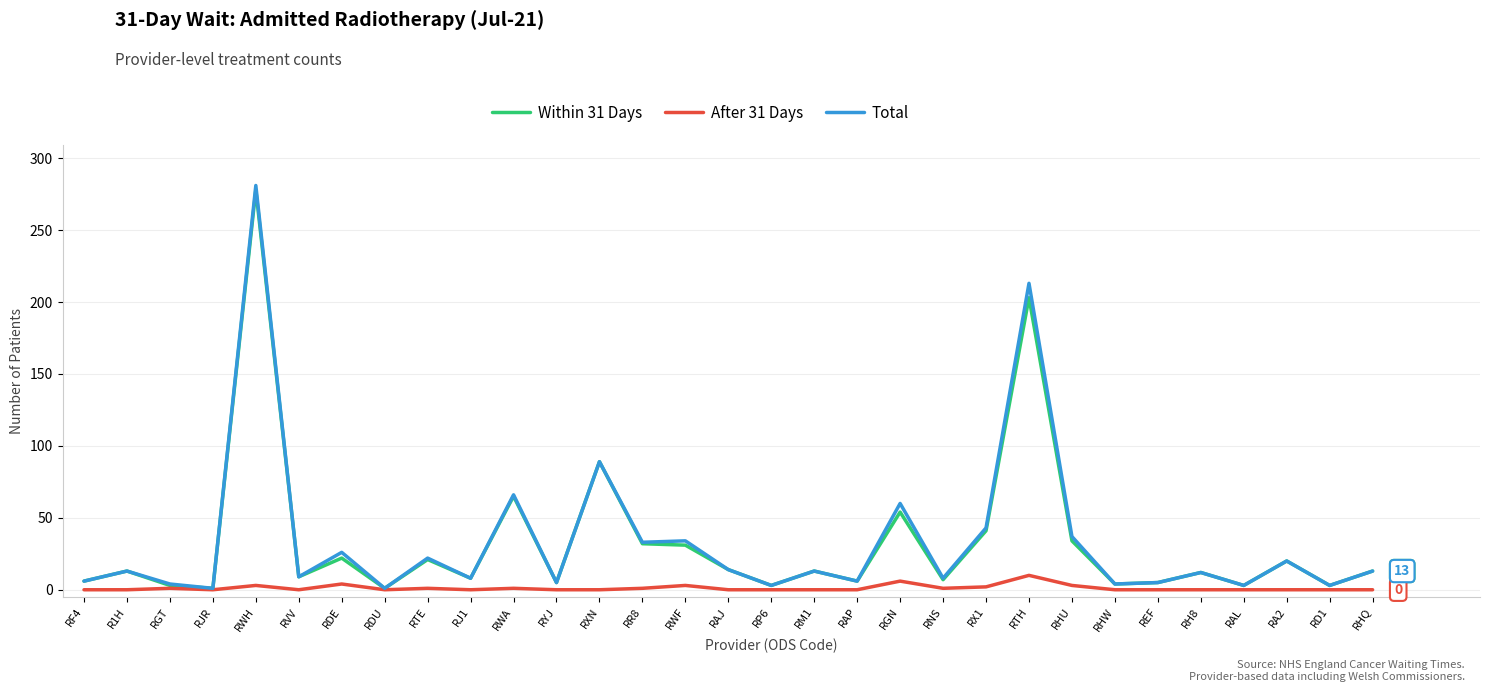

At which category is the sum across all series the highest?

RWH